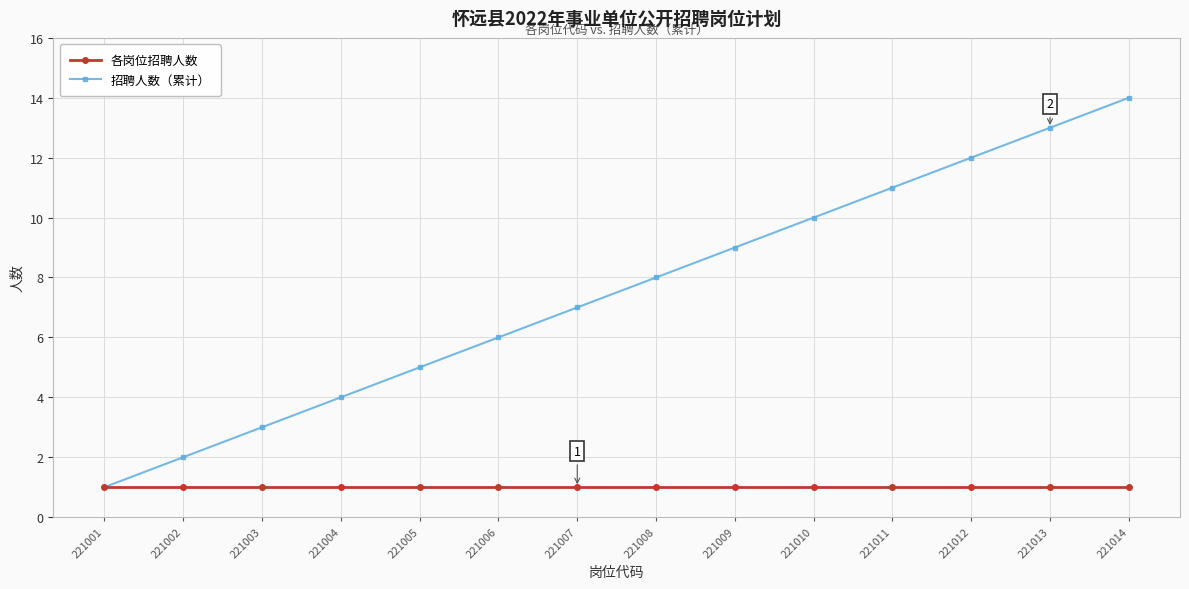

List the series in order of their overall mean, highest first.

招聘人数（累计）, 各岗位招聘人数